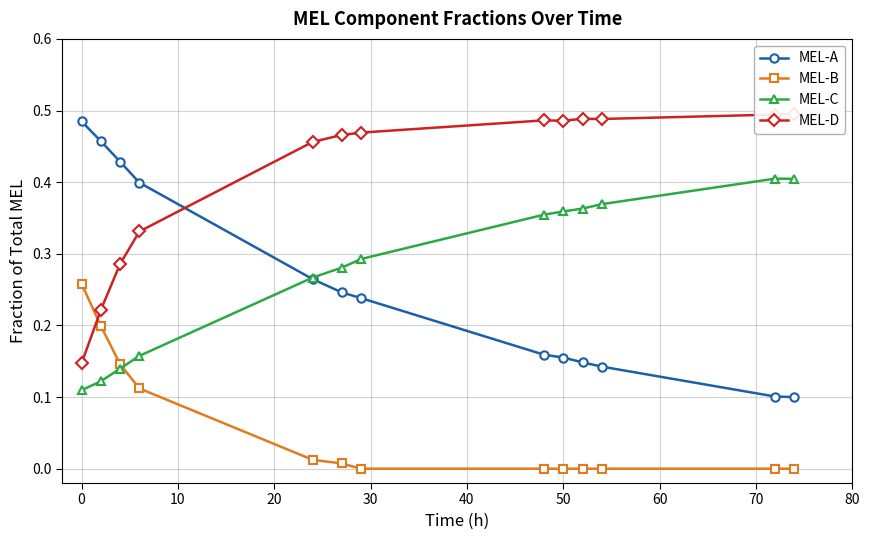

How many times do MEL-A and MEL-C cross each other?

1